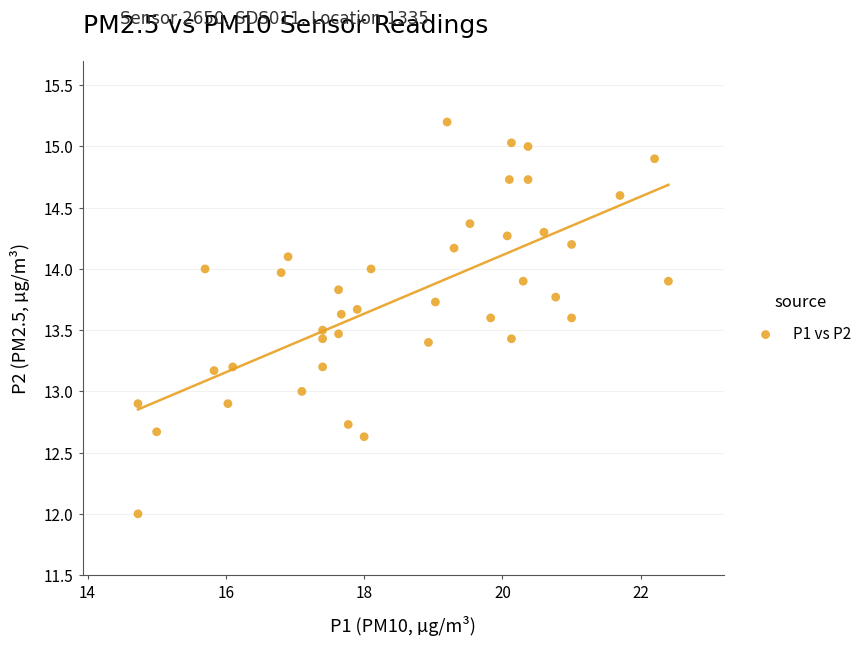

What is the range of Y values (max minus min)?

3.2